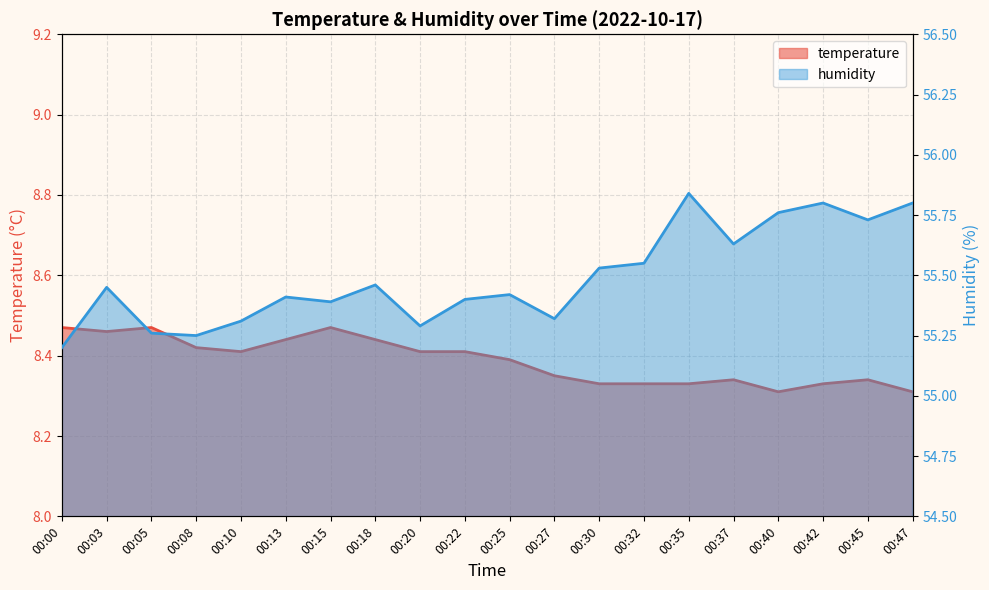

What value does the humidity series have at 00:42?

55.8